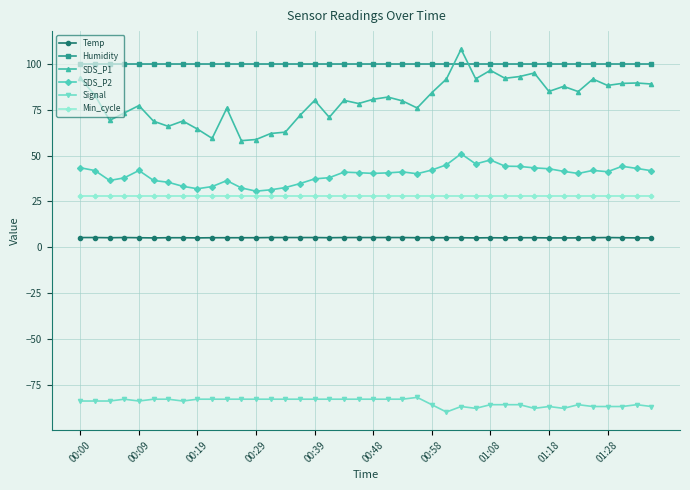

True or false: SDS_P1 has more than 2 interior local peaks.

True